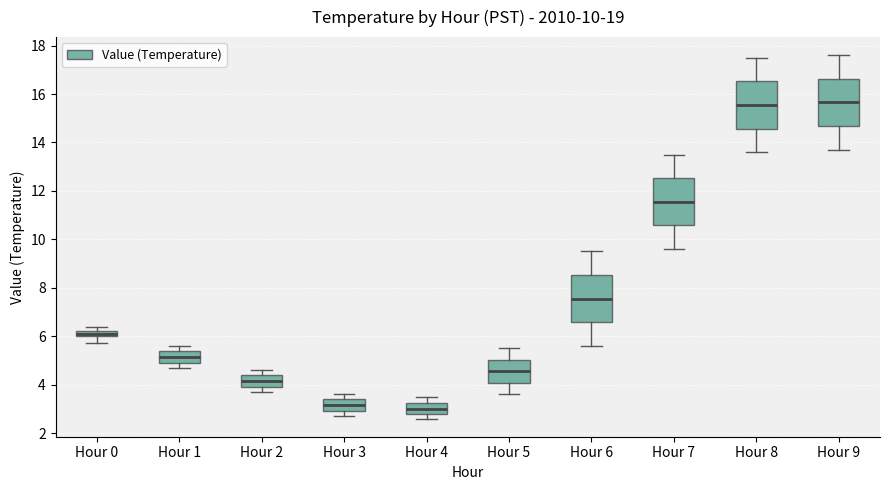

Where does the lower whisker of the box for Hour 8 end on the y-axis? The values are not printed on the chart, so give them approximately, as read against the axis.

13.6